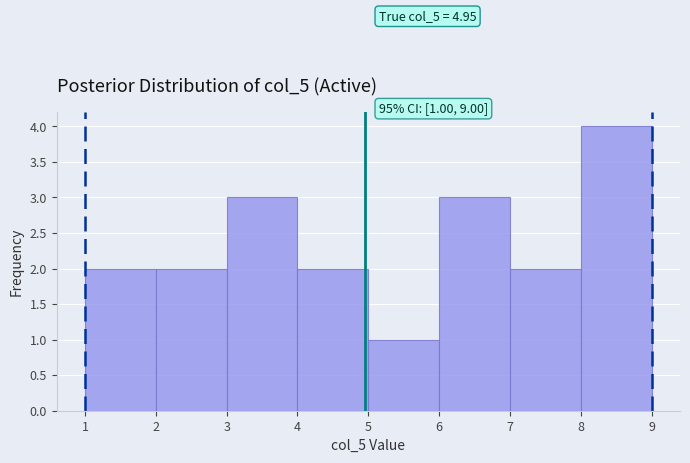

Over which range of the x-axis is the bar tallest?

8 to 9